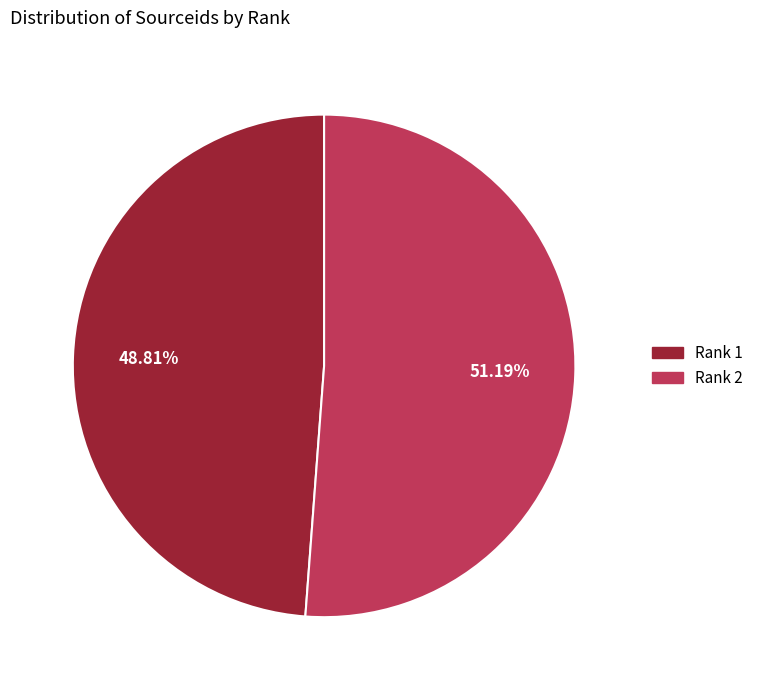

Which slice is the largest?

Rank 2